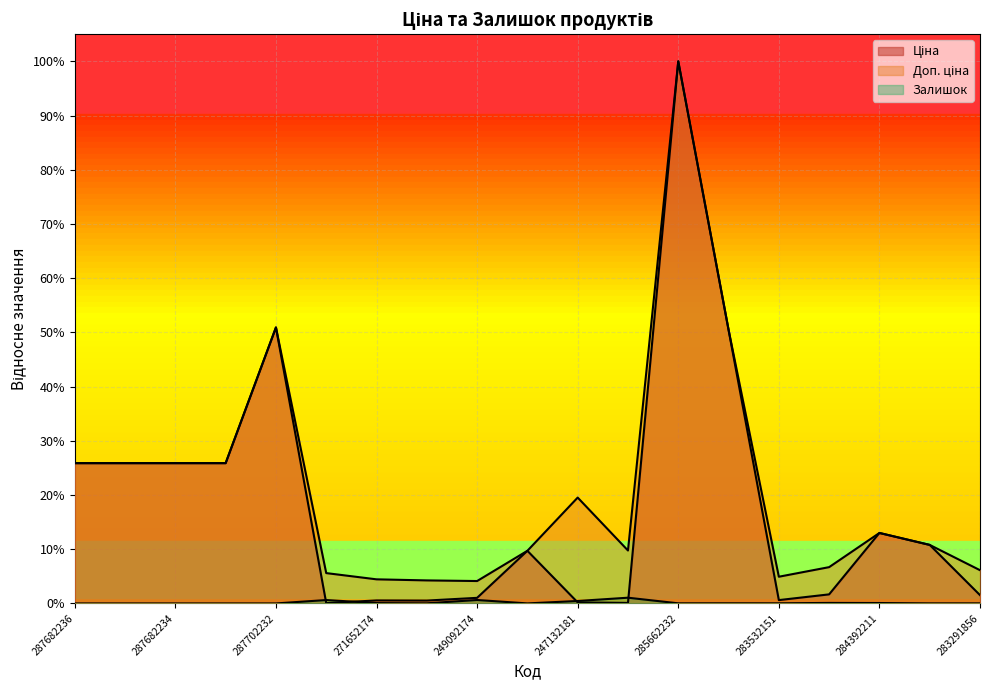

At how many categories does at least one series exceed 0?

19